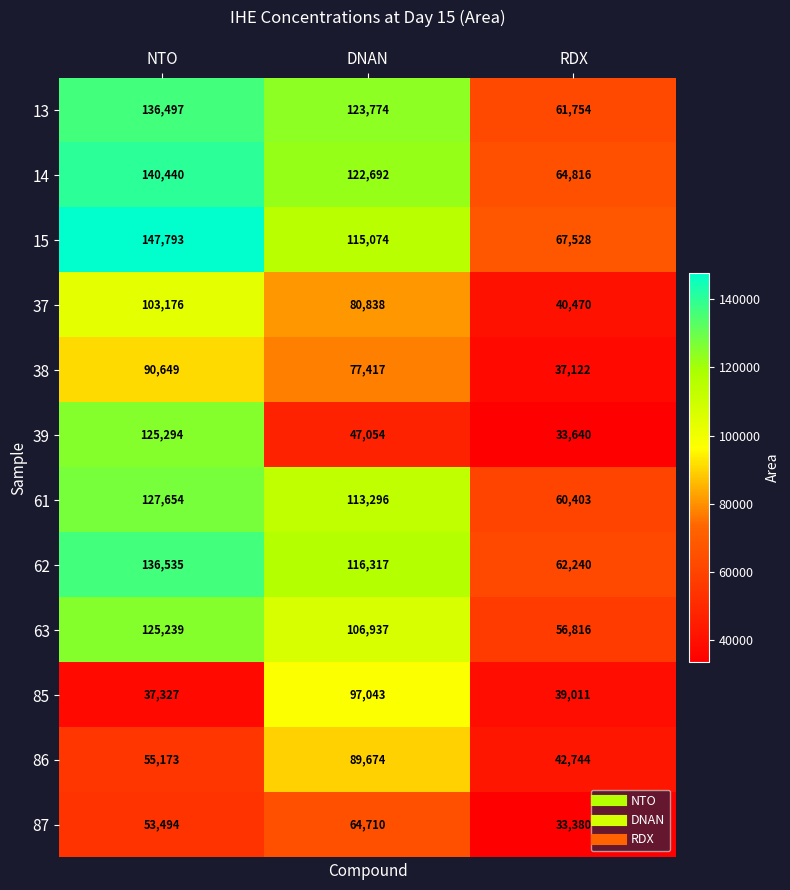

At which label is 14 closest to 102628?

DNAN